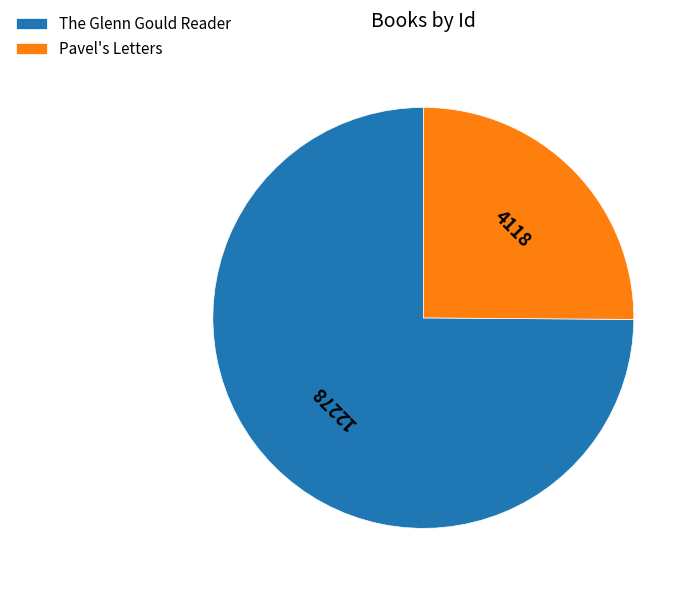

Does Pavel's Letters account for over 50% of the chart?

No